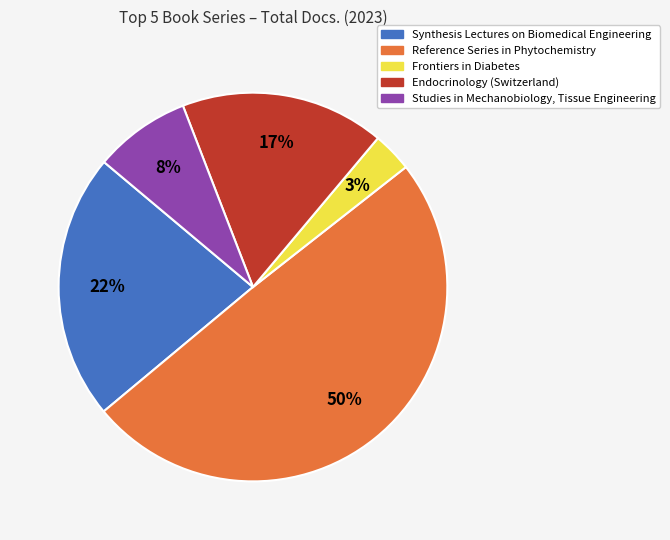

What is the smallest slice in the pie chart?

Frontiers in Diabetes